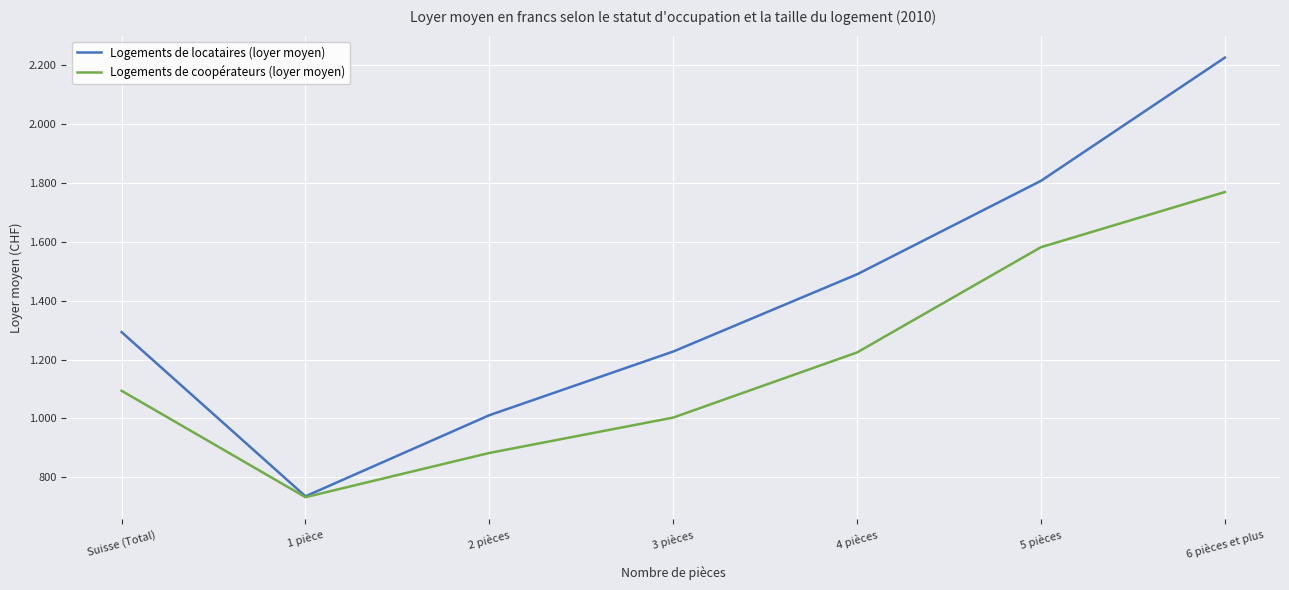

Which series changed the most between Suisse (Total) and 4 pièces?

Logements de locataires (loyer moyen)